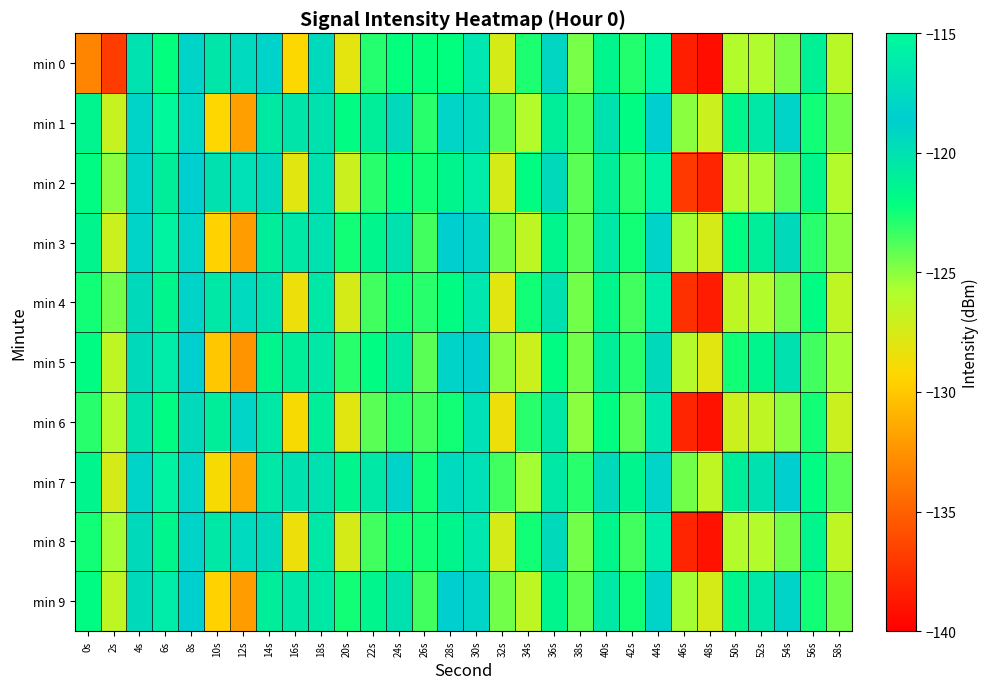

Which label corresponds to the smallest value in the chart?

48s